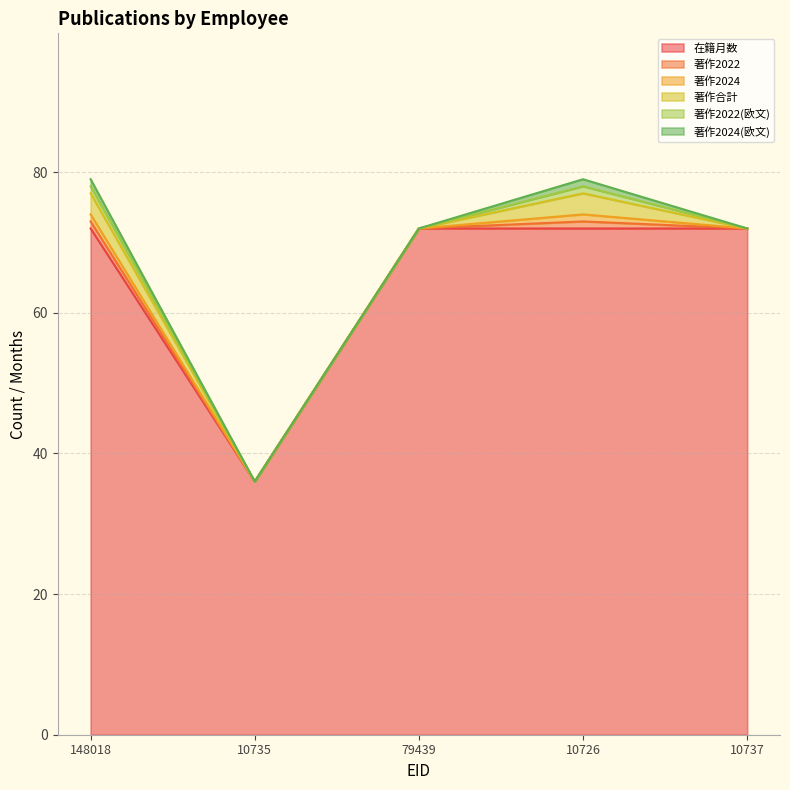

True or false: 著作合計 has a value of -1 at 10735.

False